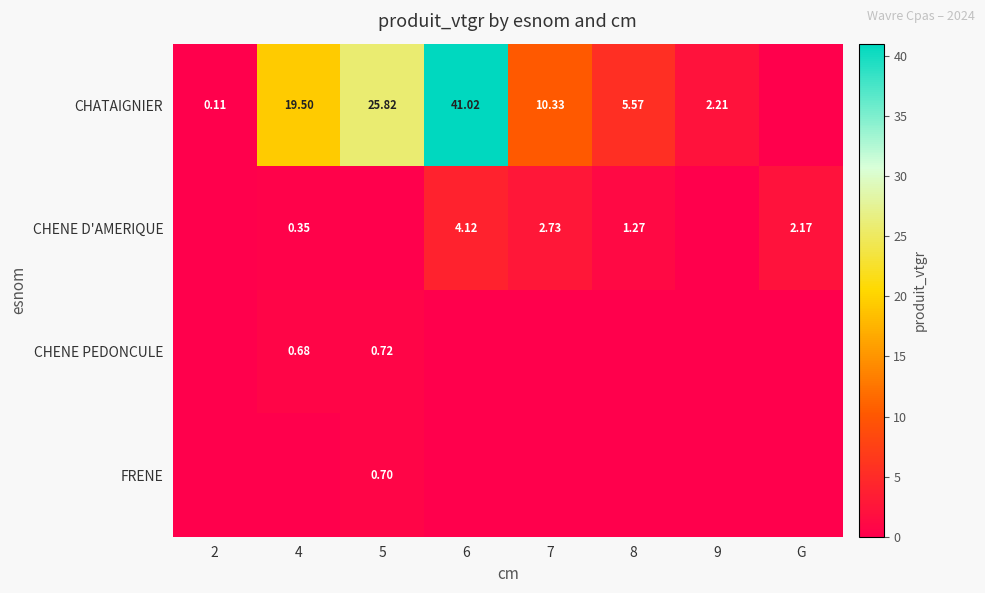

Is the value of CHENE PEDONCULE at 4 greater than the value of CHATAIGNIER at 6?

No